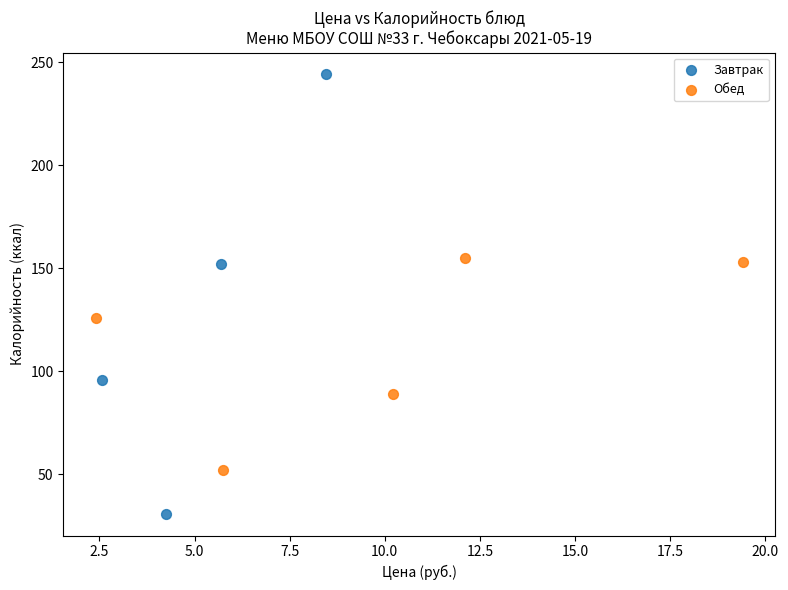

Which series has the largest Y range (max minus min)?

Завтрак